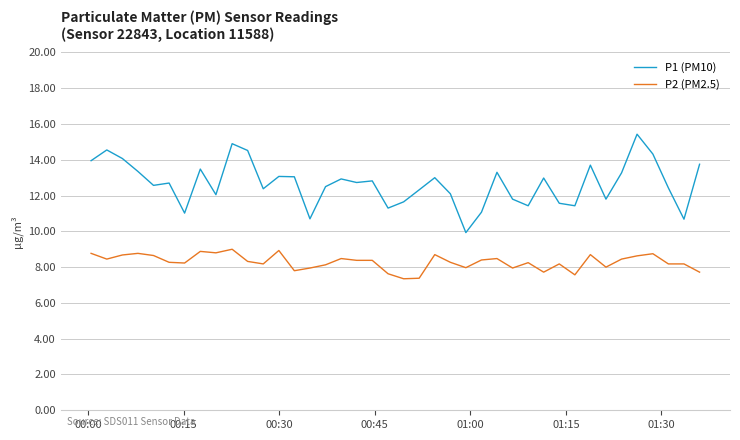

Which series has the largest total across all categories?

P1 (PM10)